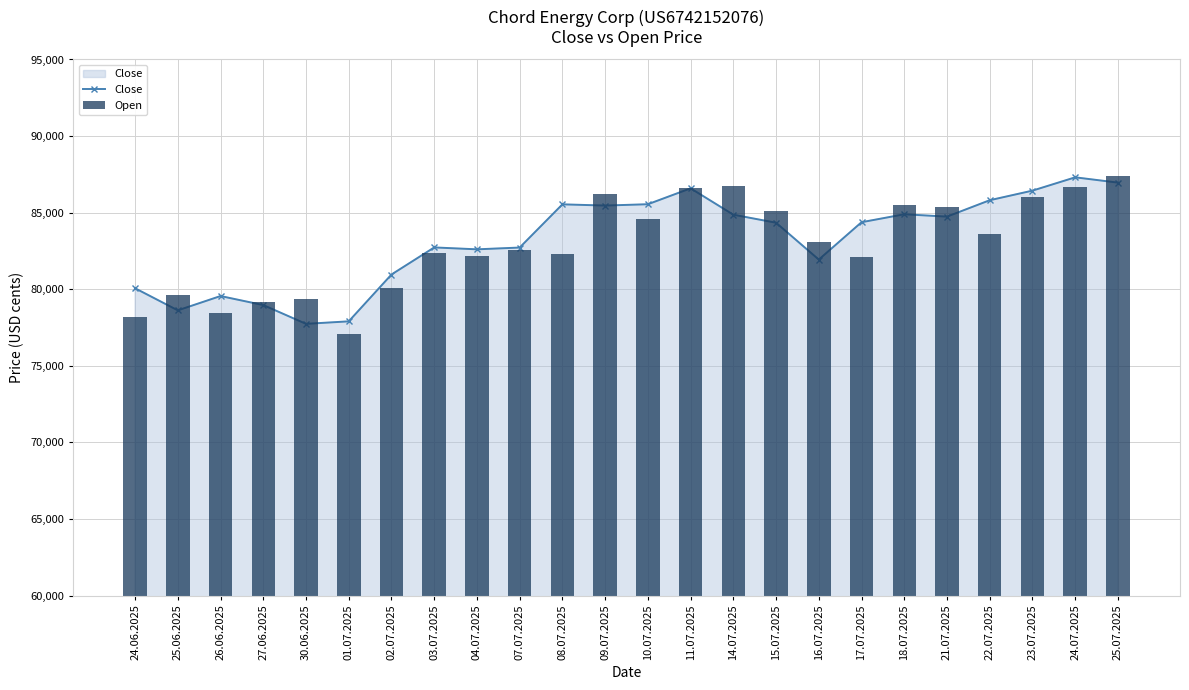

List the labels in order of Close value, smallest first.

30.06.2025, 01.07.2025, 25.06.2025, 27.06.2025, 26.06.2025, 24.06.2025, 02.07.2025, 16.07.2025, 04.07.2025, 07.07.2025, 03.07.2025, 15.07.2025, 17.07.2025, 21.07.2025, 14.07.2025, 18.07.2025, 09.07.2025, 08.07.2025, 10.07.2025, 22.07.2025, 23.07.2025, 11.07.2025, 25.07.2025, 24.07.2025